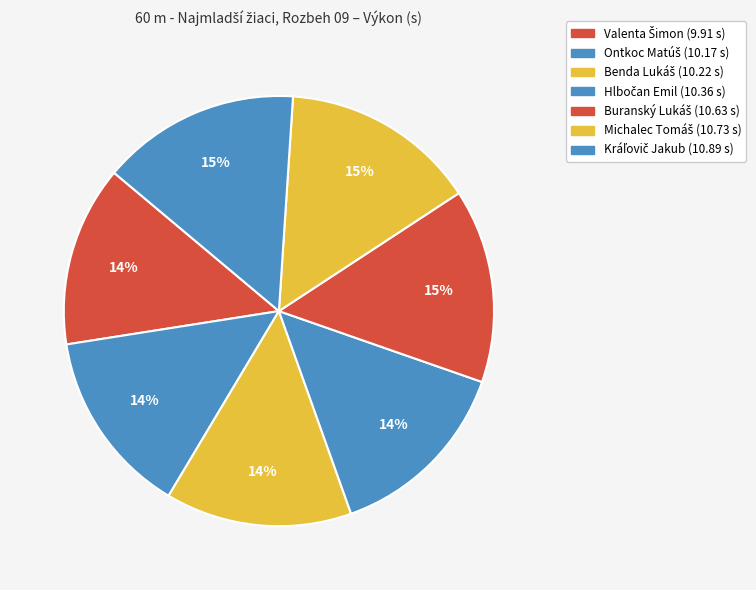

Count the number of slices in the pie.

7